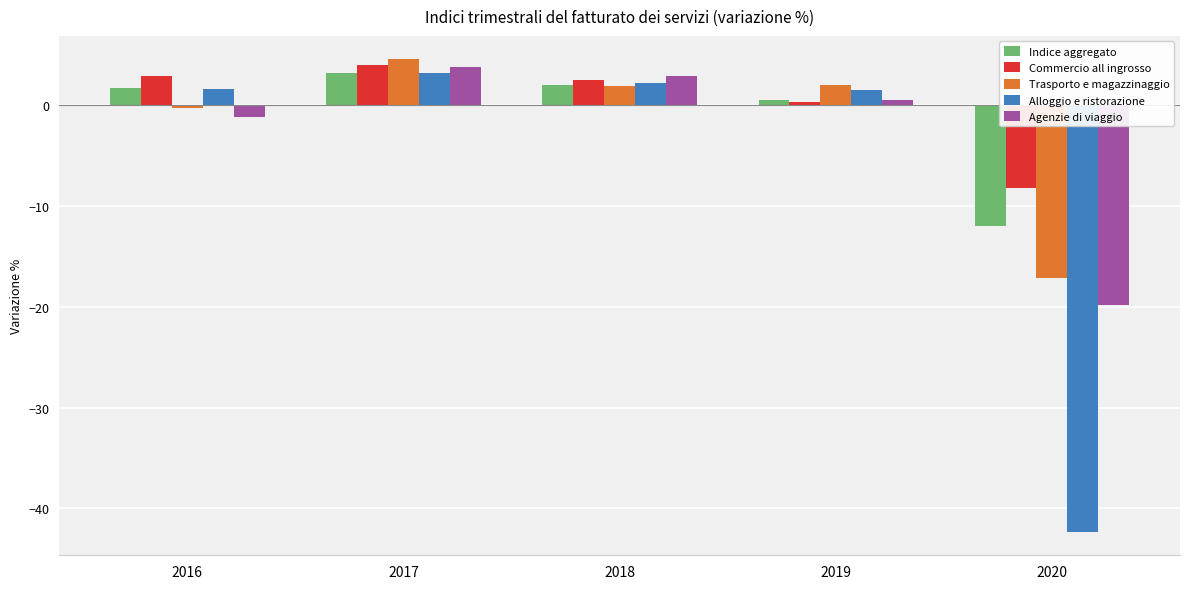

Where does the Agenzie di viaggio series first go above 0?

2017